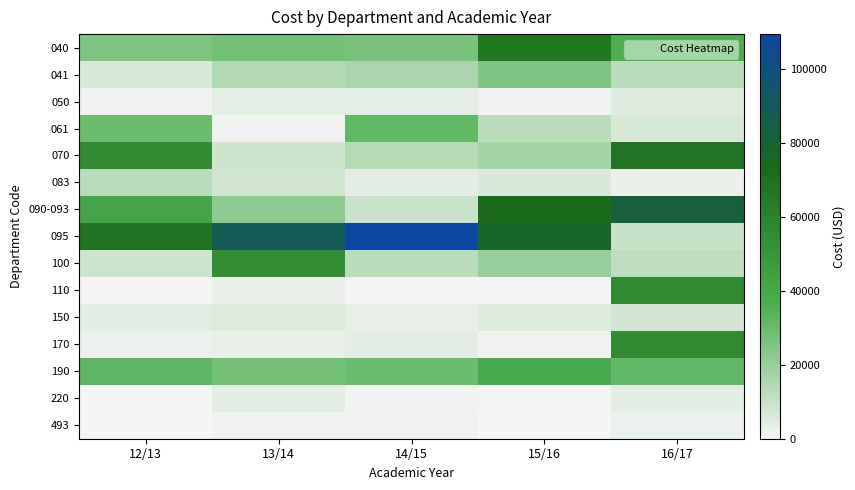

Which series has the widest spread of values?

095